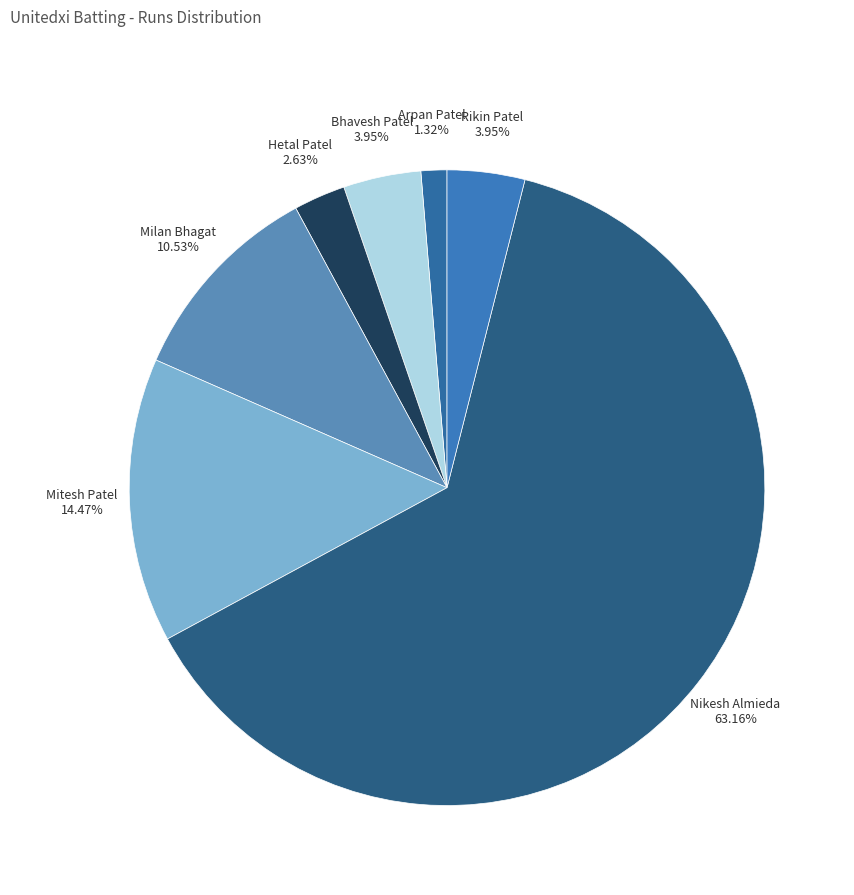

To the nearest percent, what is the combined percentage of Mitesh Patel and Arpan Patel?

16%